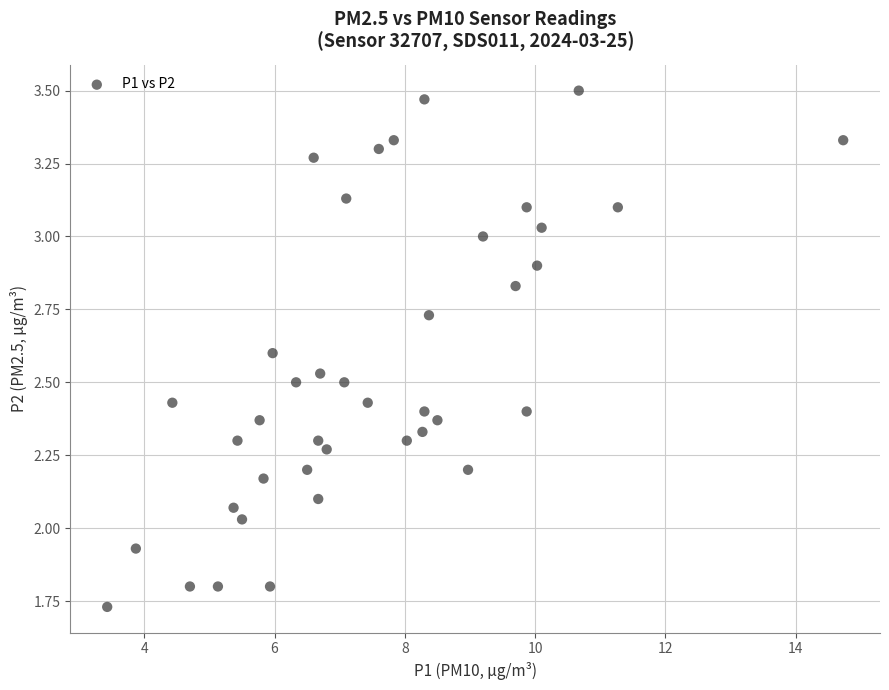

What is the range of X values (max minus min)?

11.3